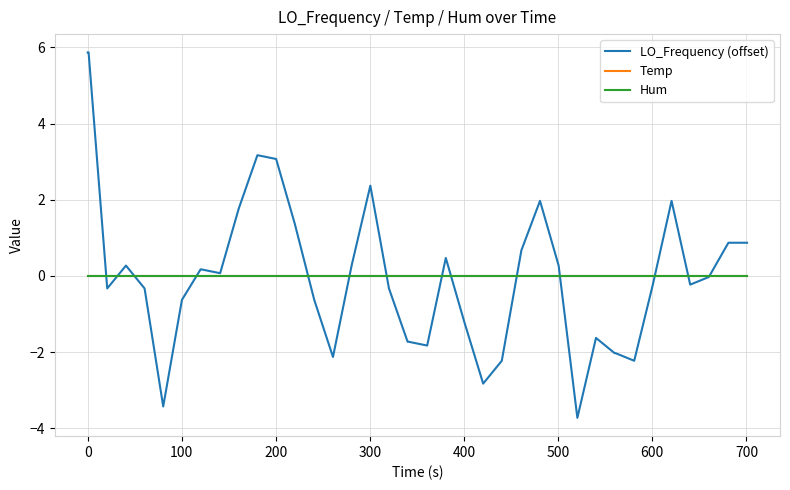

Does the chart display data point markers on the line(s)?

No